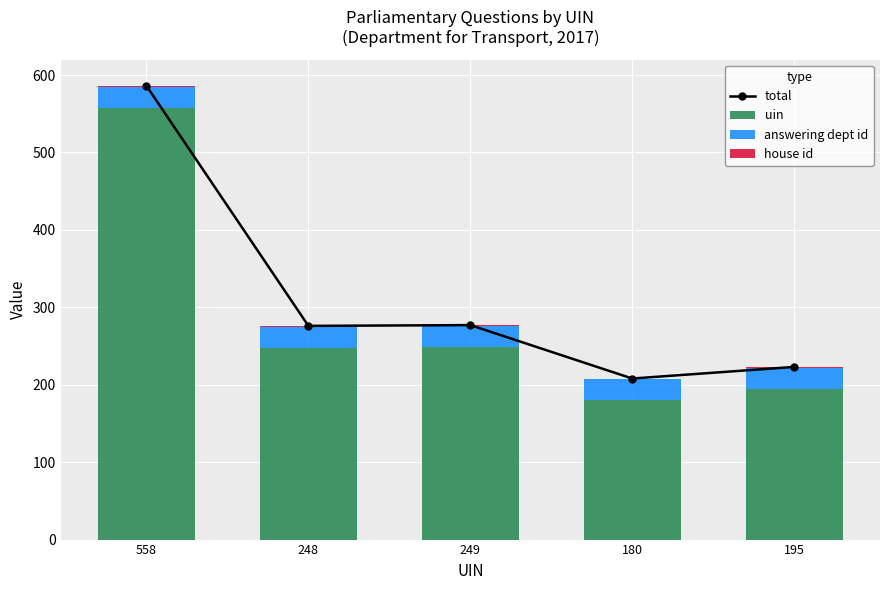

The value of house id at 180 is 1. True or false?

True